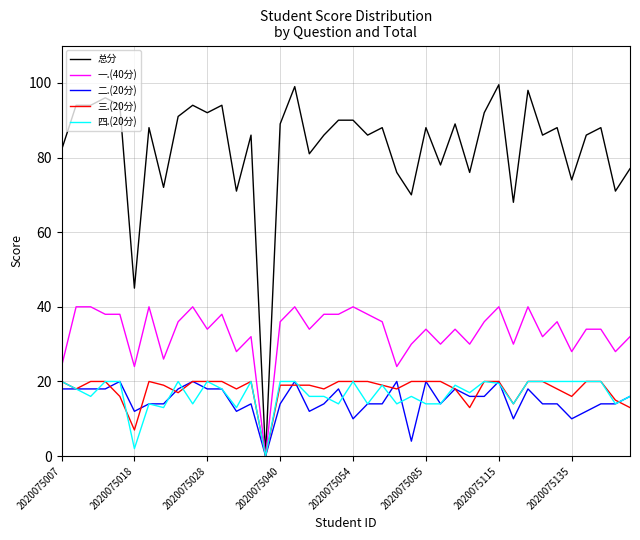

Which series has the largest range (max minus min)?

总分